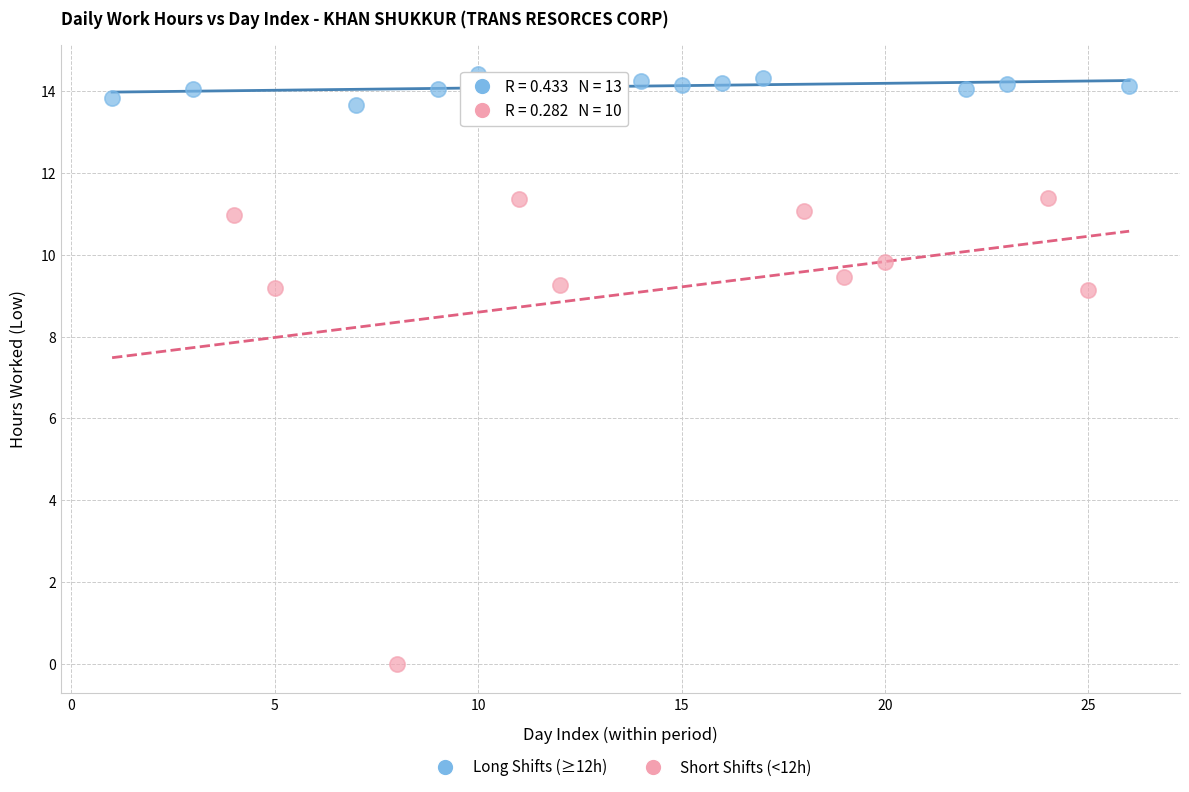

Which series contains the highest Y value?

Long Shifts (≥12h)